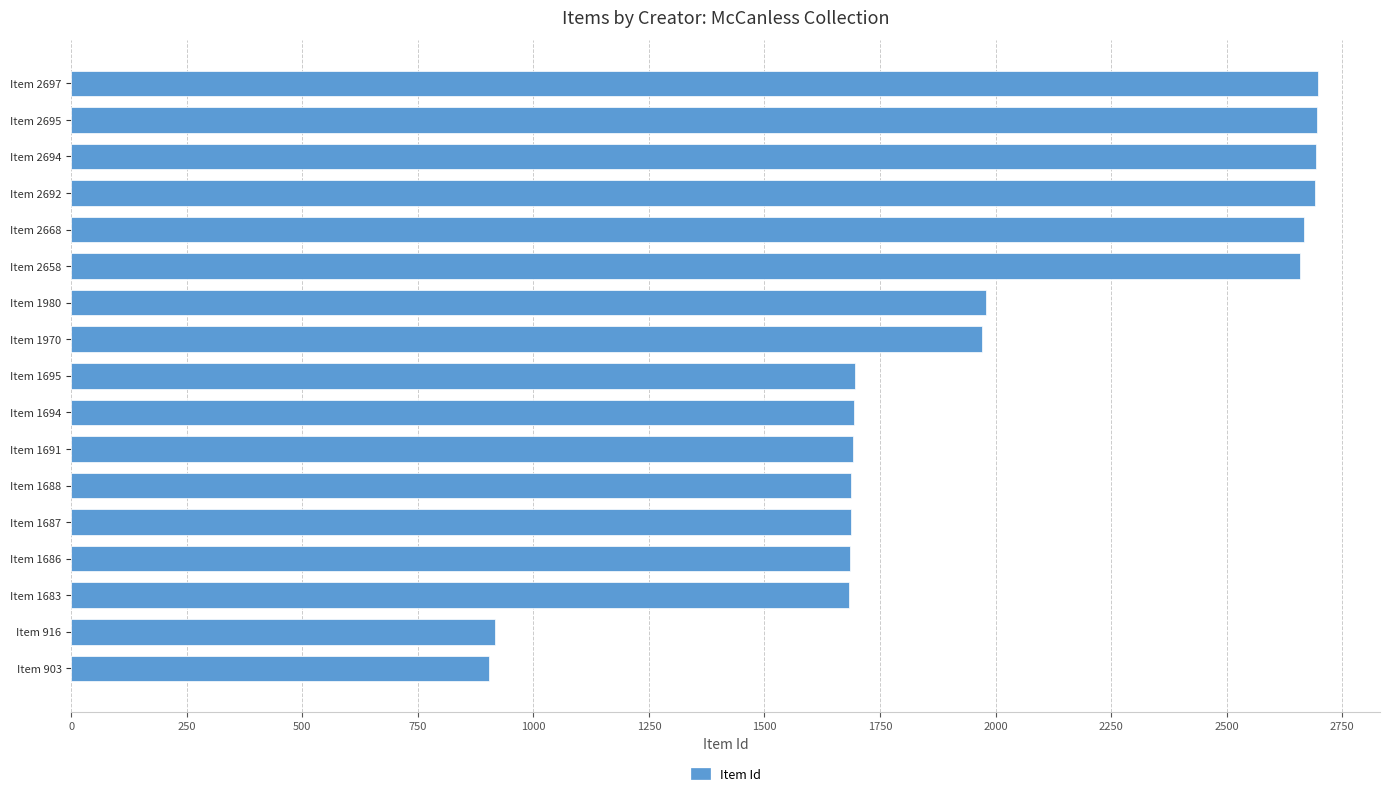

What is the value of the 3rd bar from the top?

2694